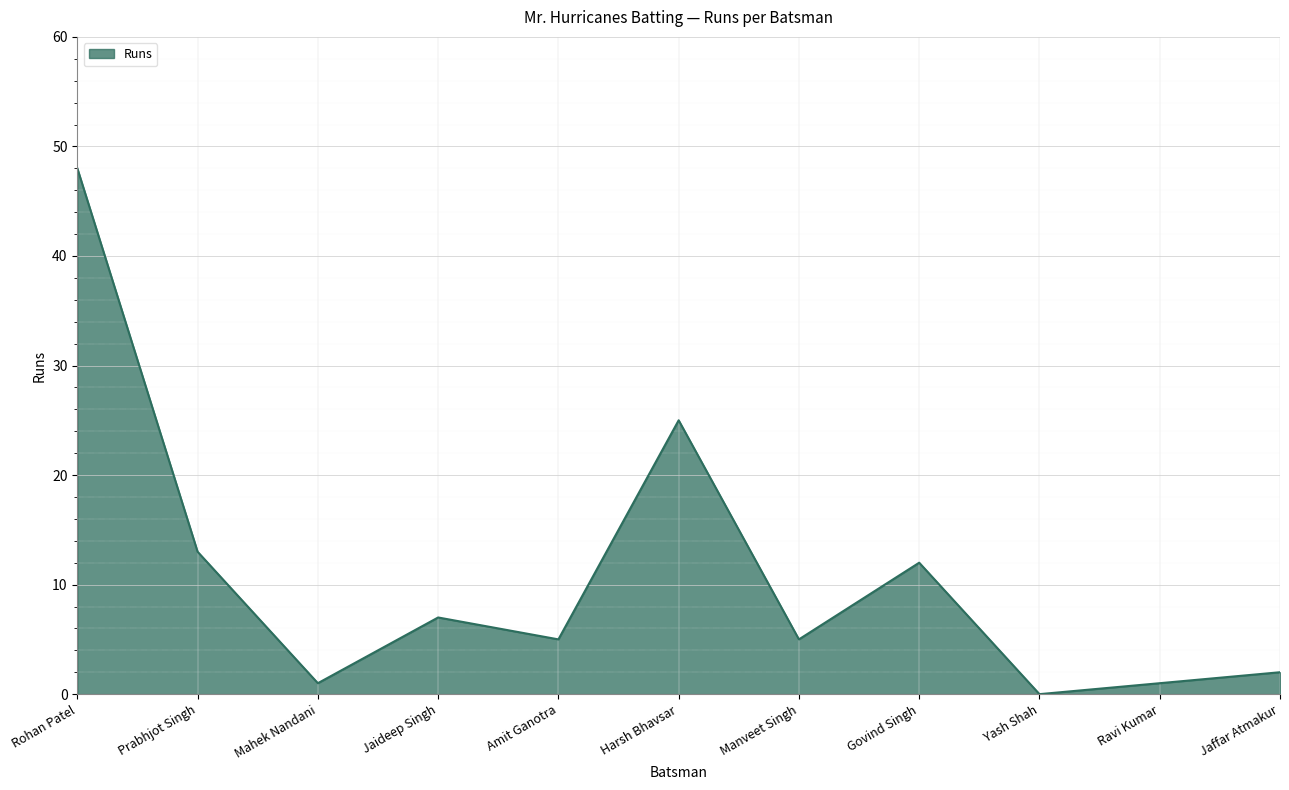

What is the ratio of the value at Prabhjot Singh to the value at Rohan Patel?

0.3